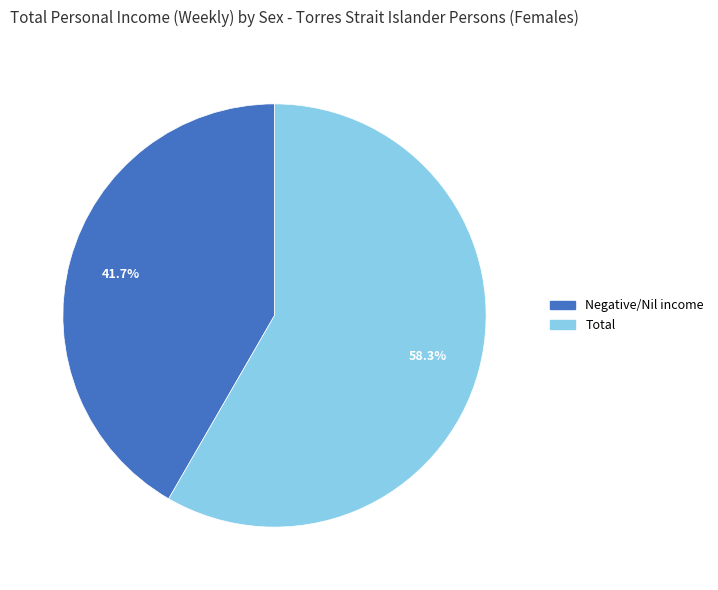

Does any single category account for the majority?

Yes